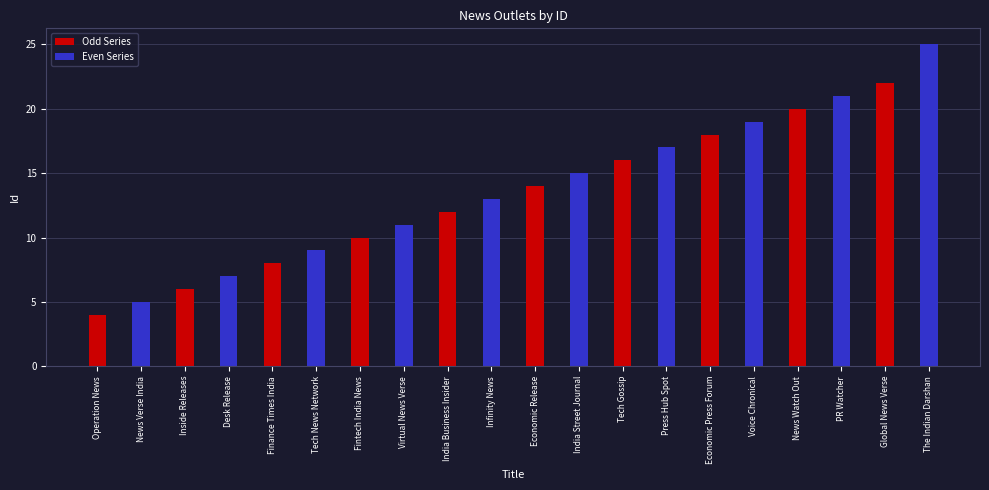

Which series has the largest range (max minus min)?

Even Series